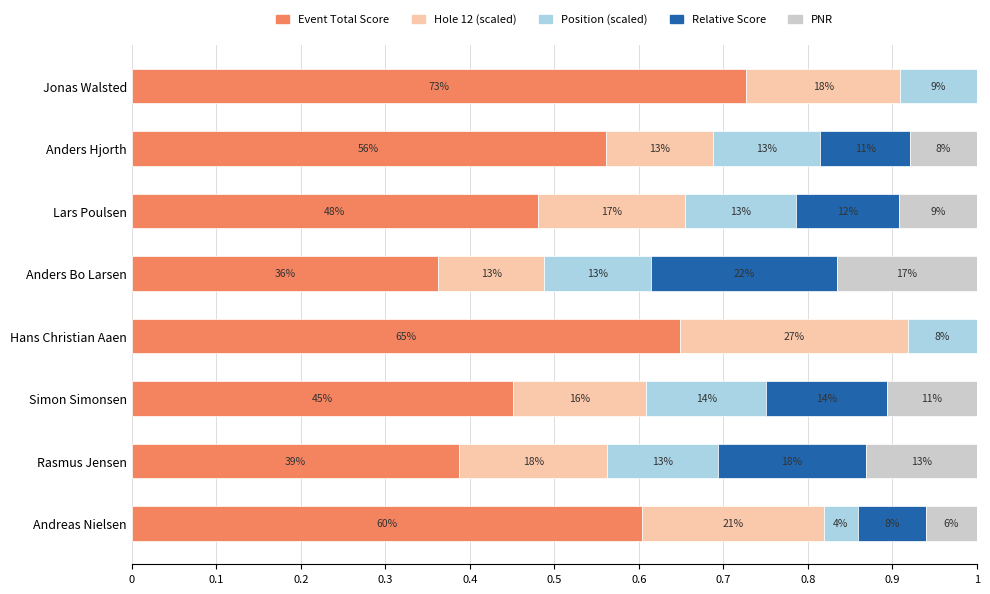

What are all the series names shown in the legend?

Event Total Score, Hole 12 (scaled), Position (scaled), Relative Score, PNR